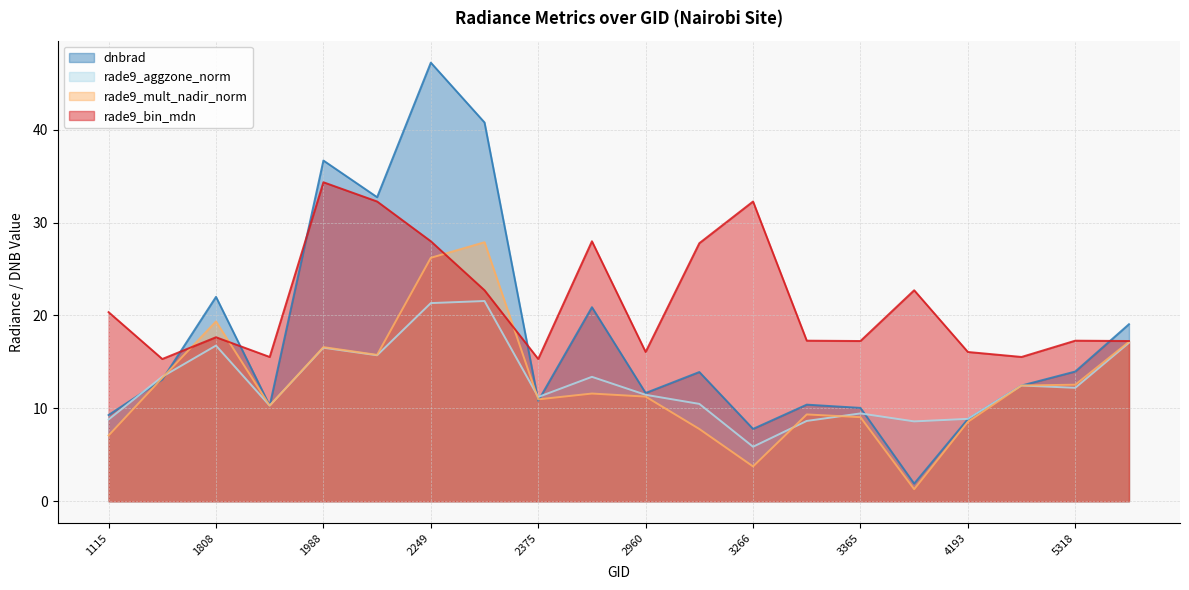

What is the average value of the rade9_bin_mdn series?

21.4